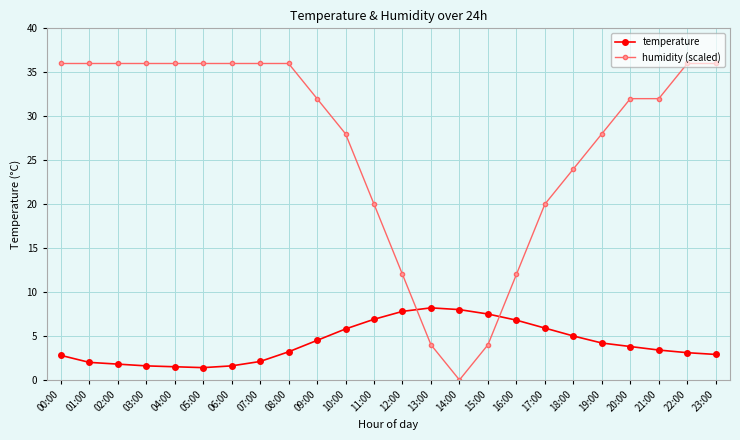

How many times do humidity (scaled) and temperature cross each other?

2